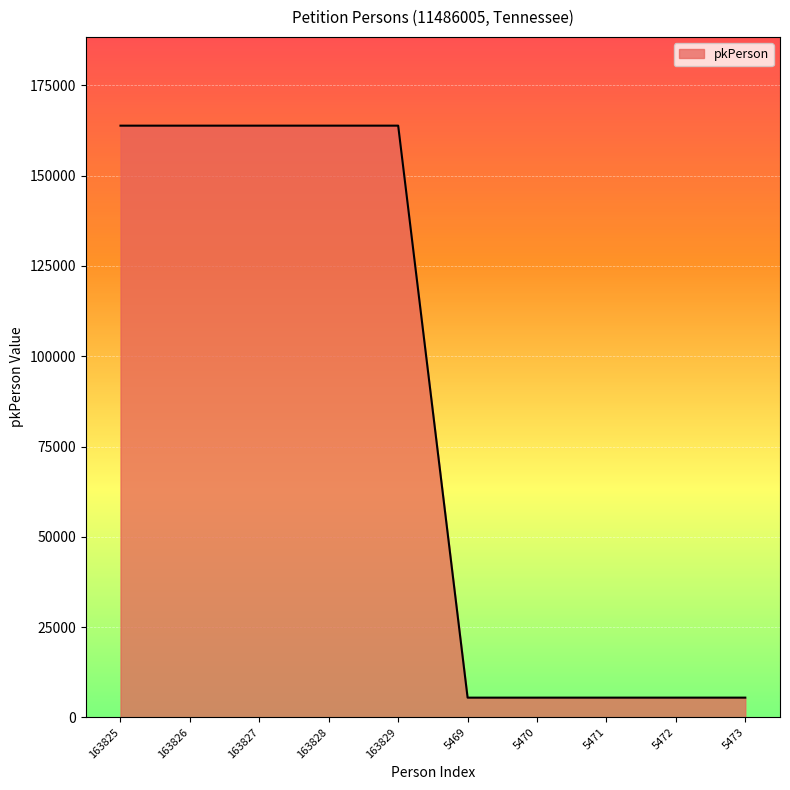

What is the change in value from 163828 to 5471?

-158357